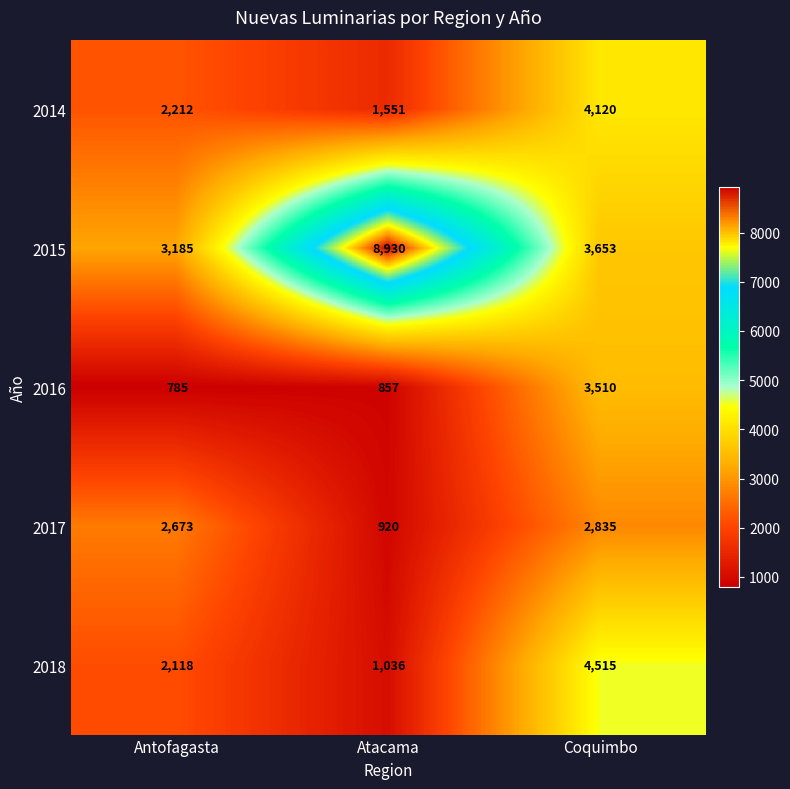

What is the smallest value displayed?

785